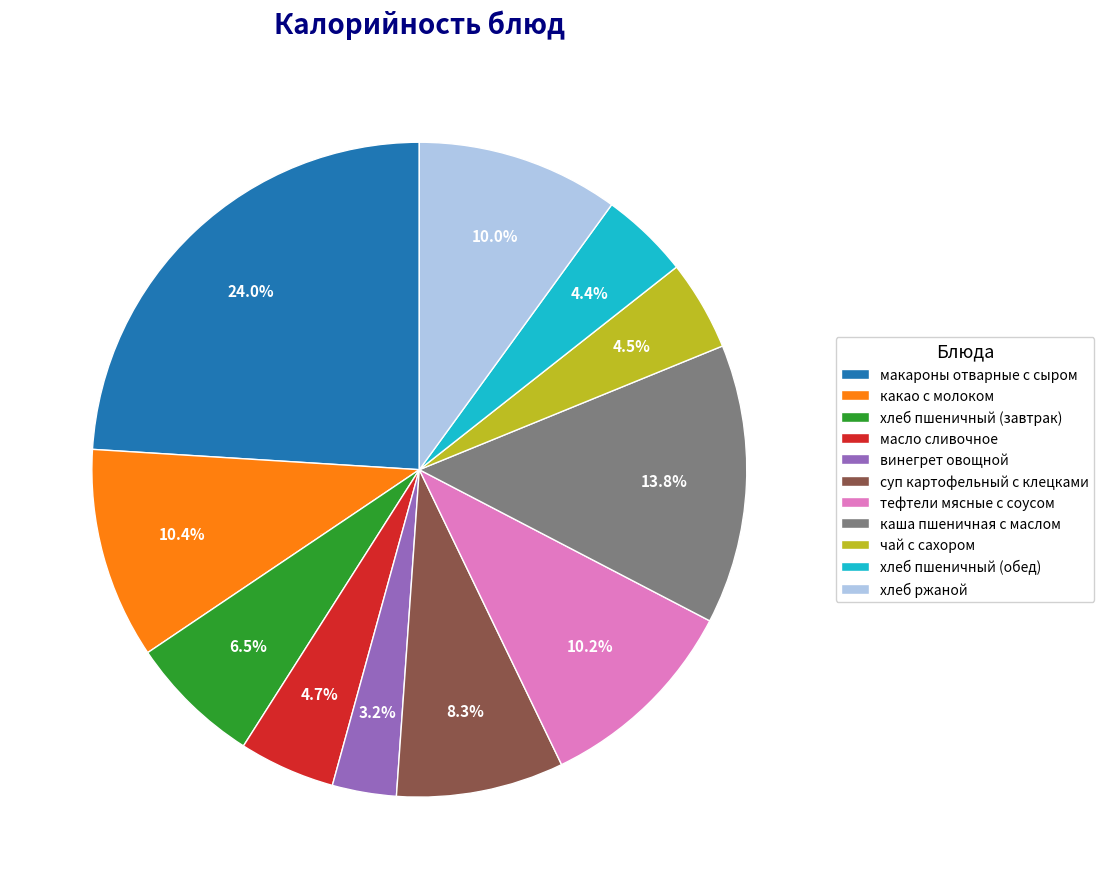

What is the largest slice in the pie chart?

макароны отварные с сыром